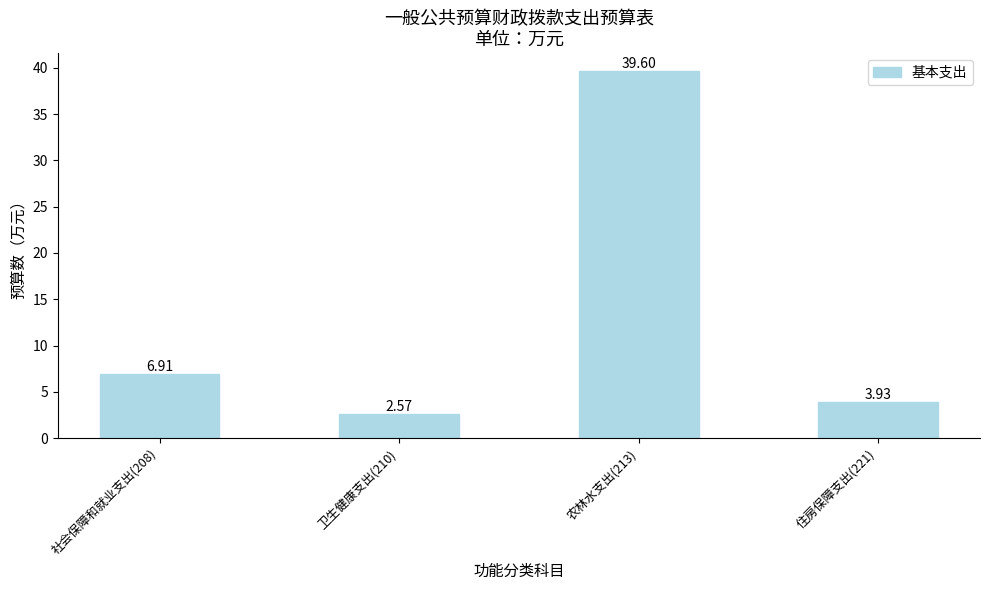

Does the chart contain any negative values?

No